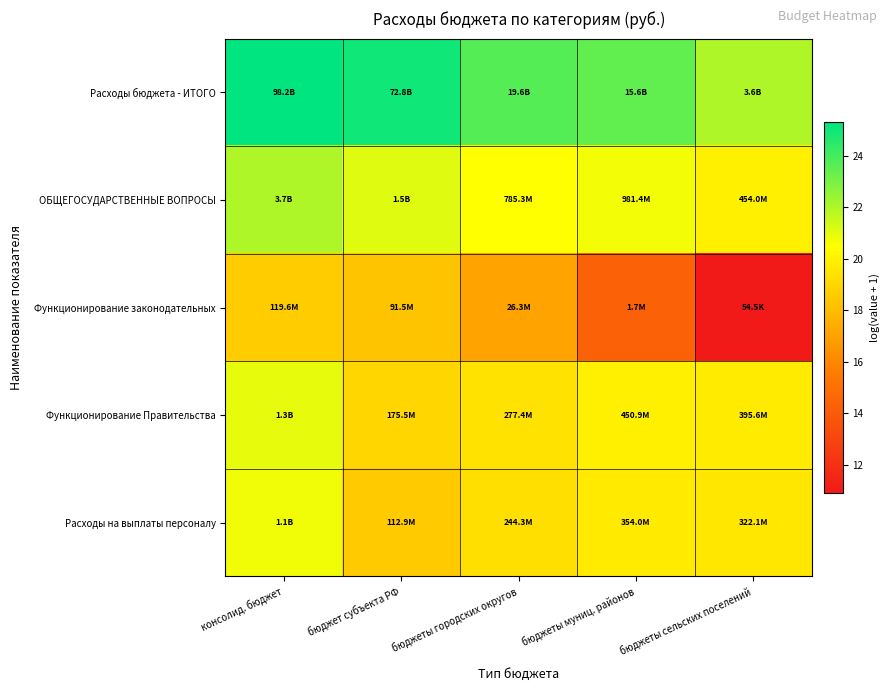

Which series has the largest total across all categories?

Расходы бюджета - ИТОГО